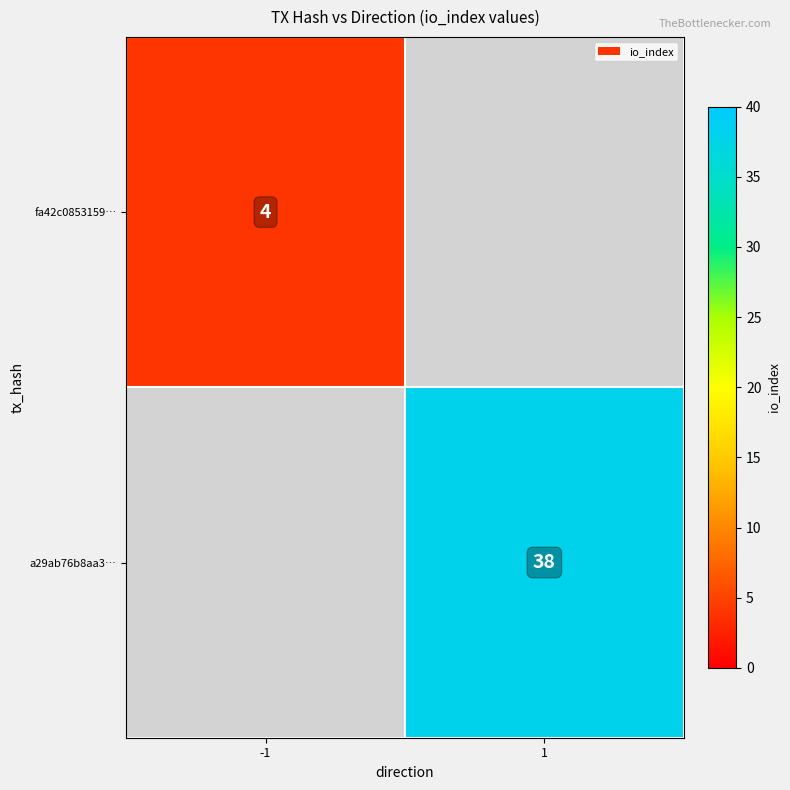

What is the smallest value displayed?

4.0